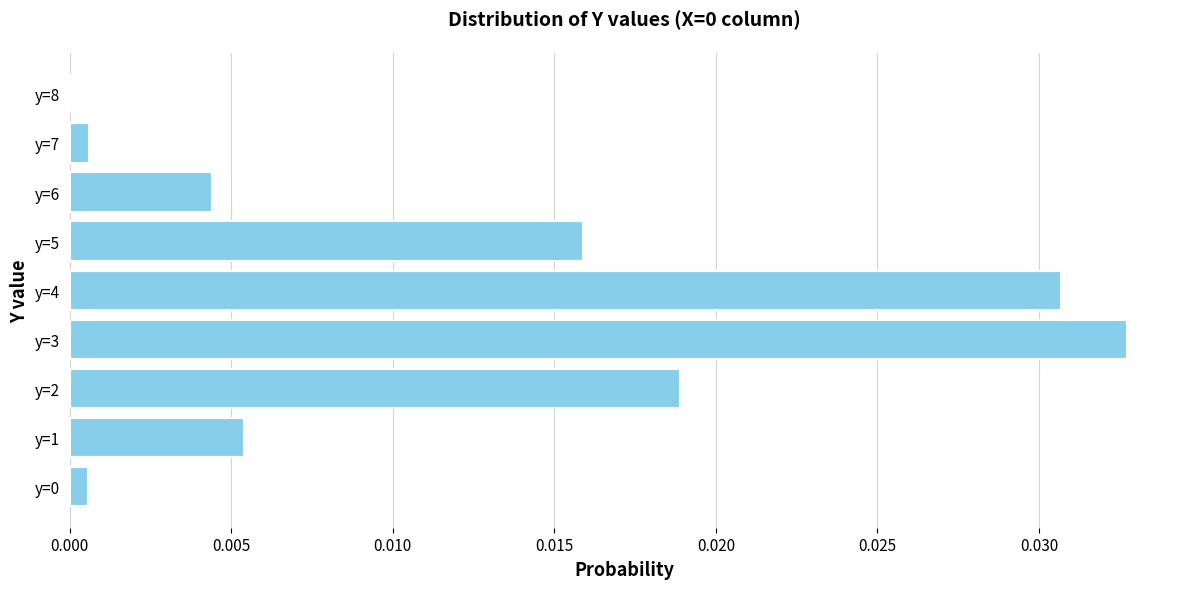

The chart shows a value of 0.0 at y=4. True or false?

True